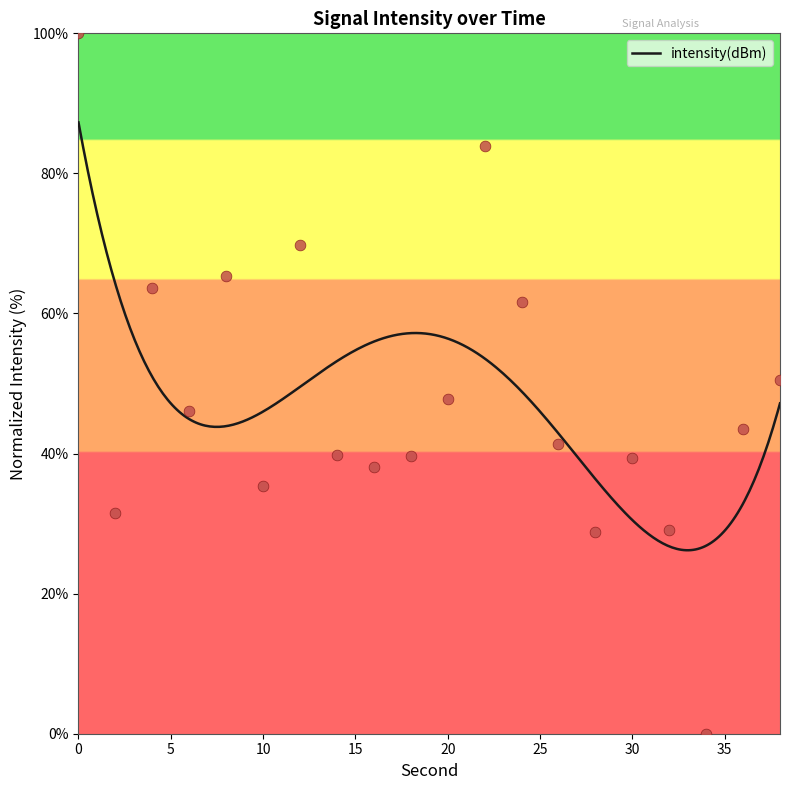

What is the change in value from 10 to 36?

+8.0